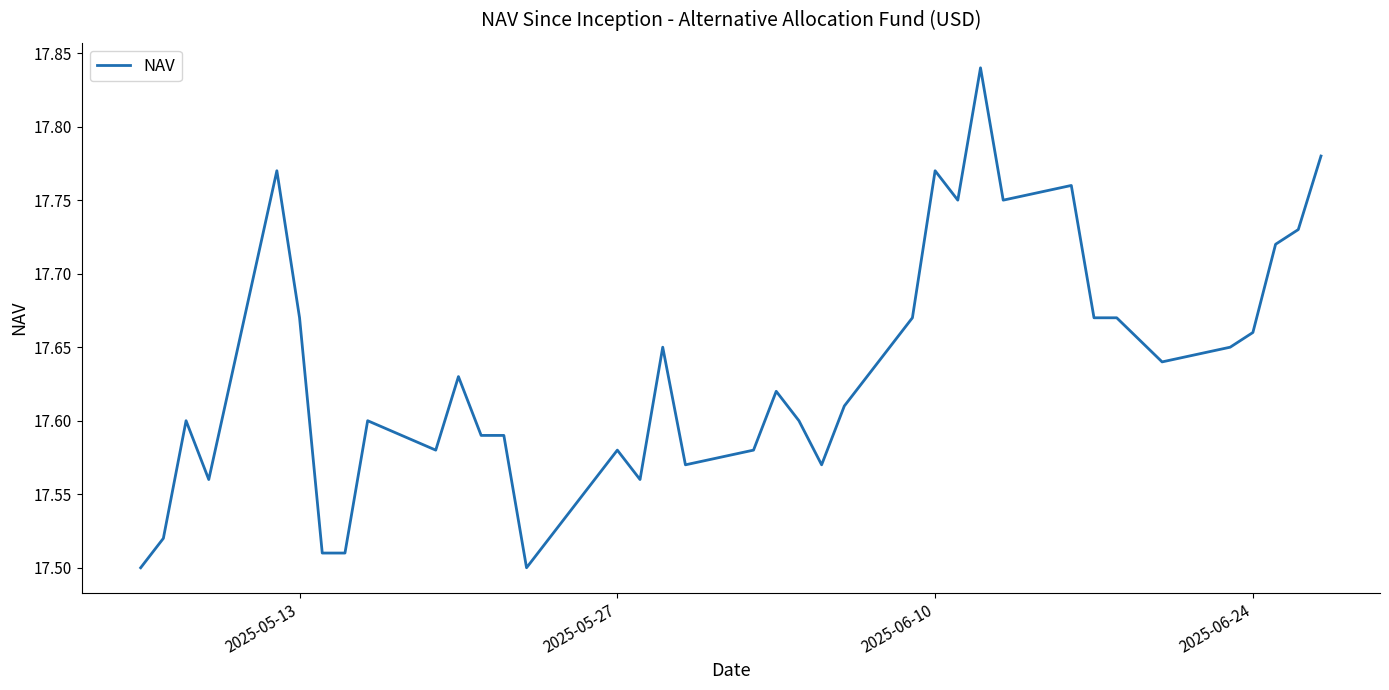

Is it true that the value at 2025-06-10 is 11.6?

False